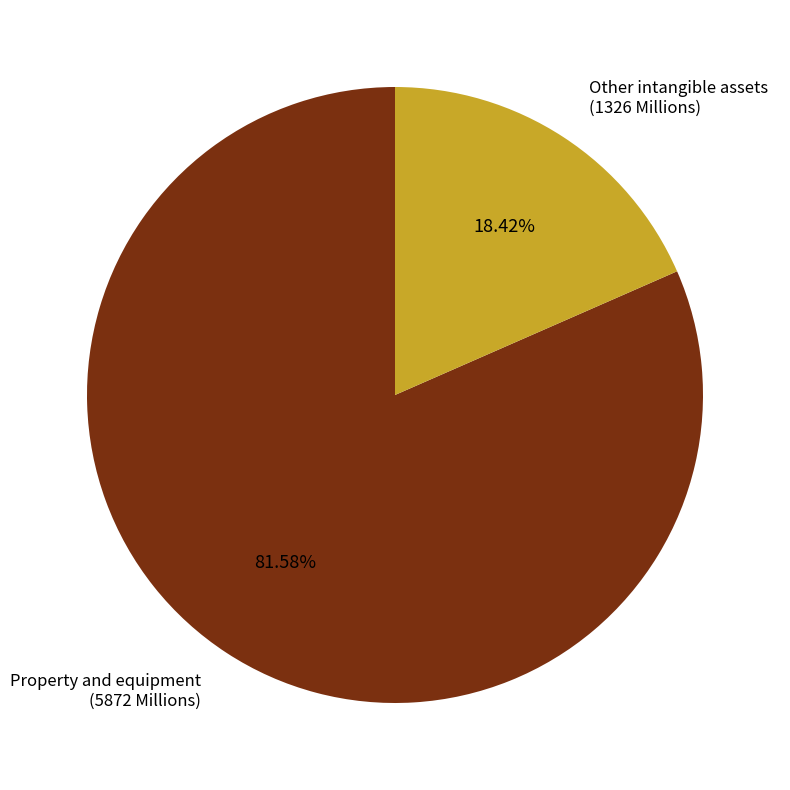

Is the sum of Property and equipment (5872 Millions) and Other intangible assets (1326 Millions) greater than half?

Yes